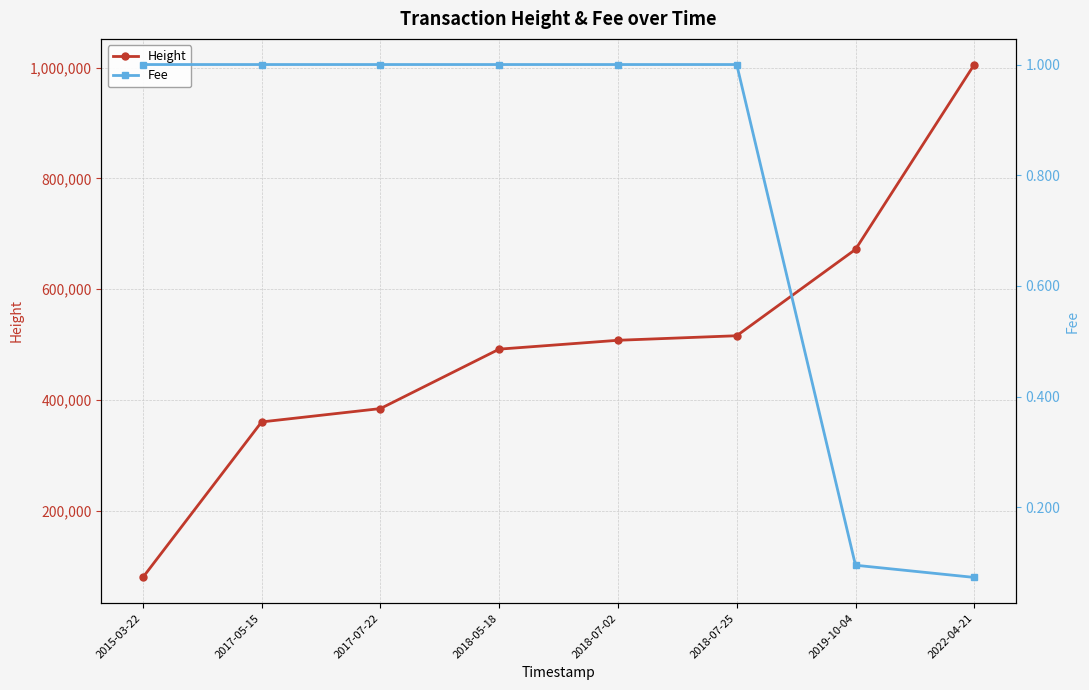

How many values in the Height series are below 507716?

4